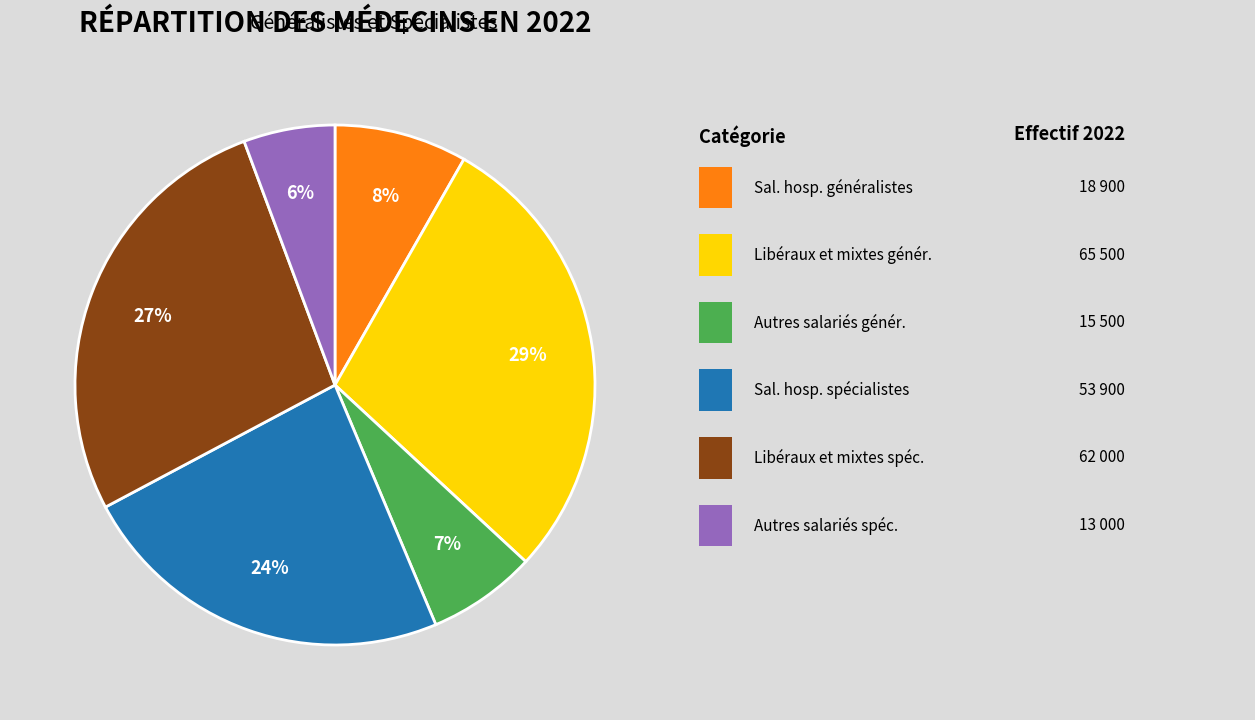

Is there a majority slice in this chart?

No